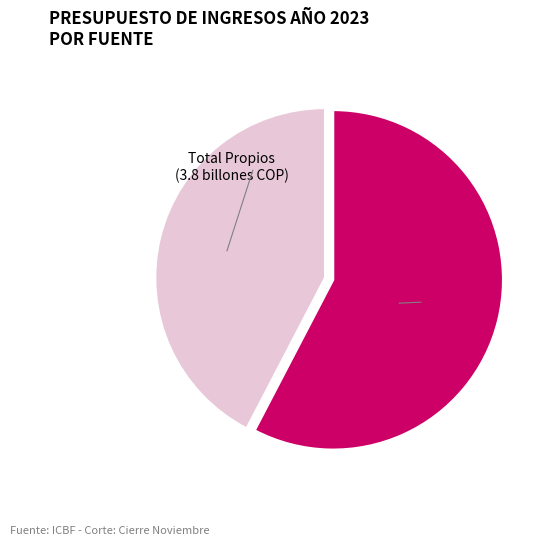

True or false: Total Propios accounts for 36% of the total.

False